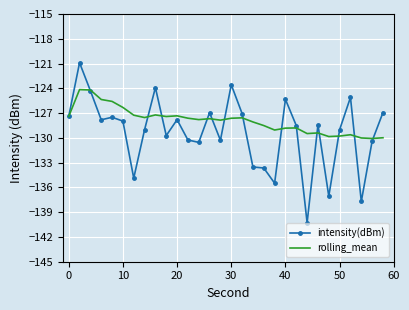

What is the greatest value displayed?

-120.9